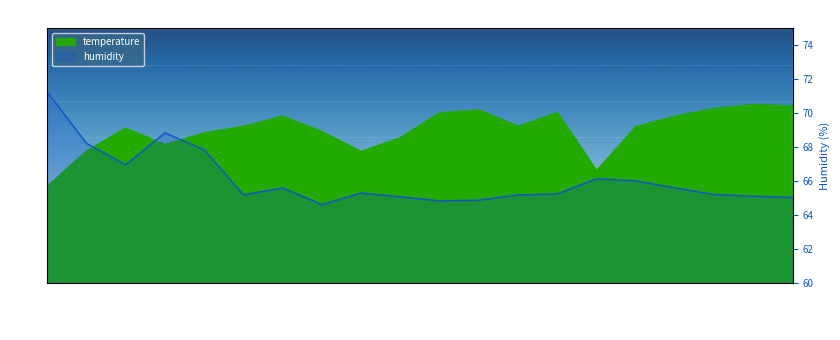

At which category is the sum across all series the highest?

00:02